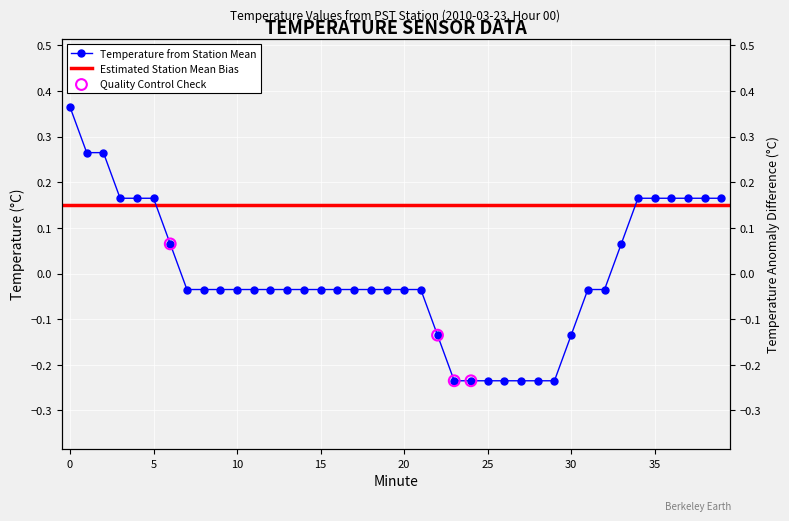

Between 5 and 23, which is larger?

5